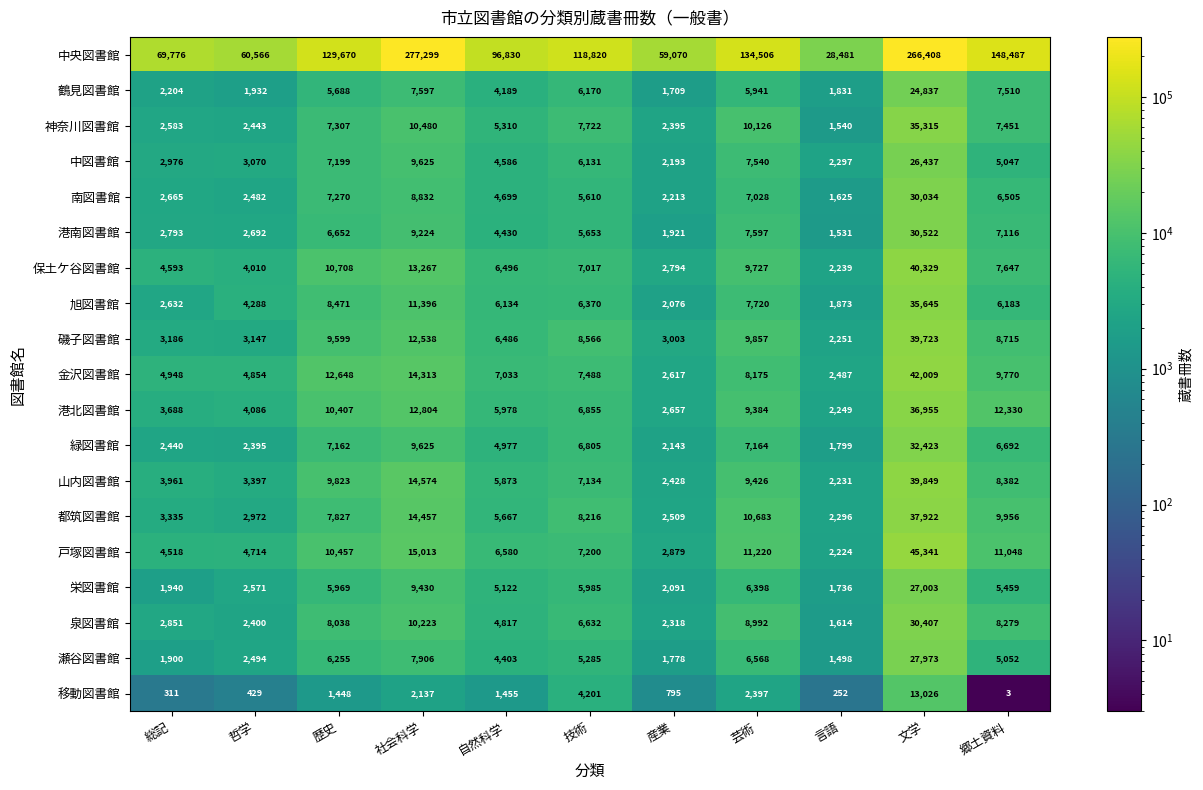

At which label is 磯子図書館 closest to 20987?

社会科学